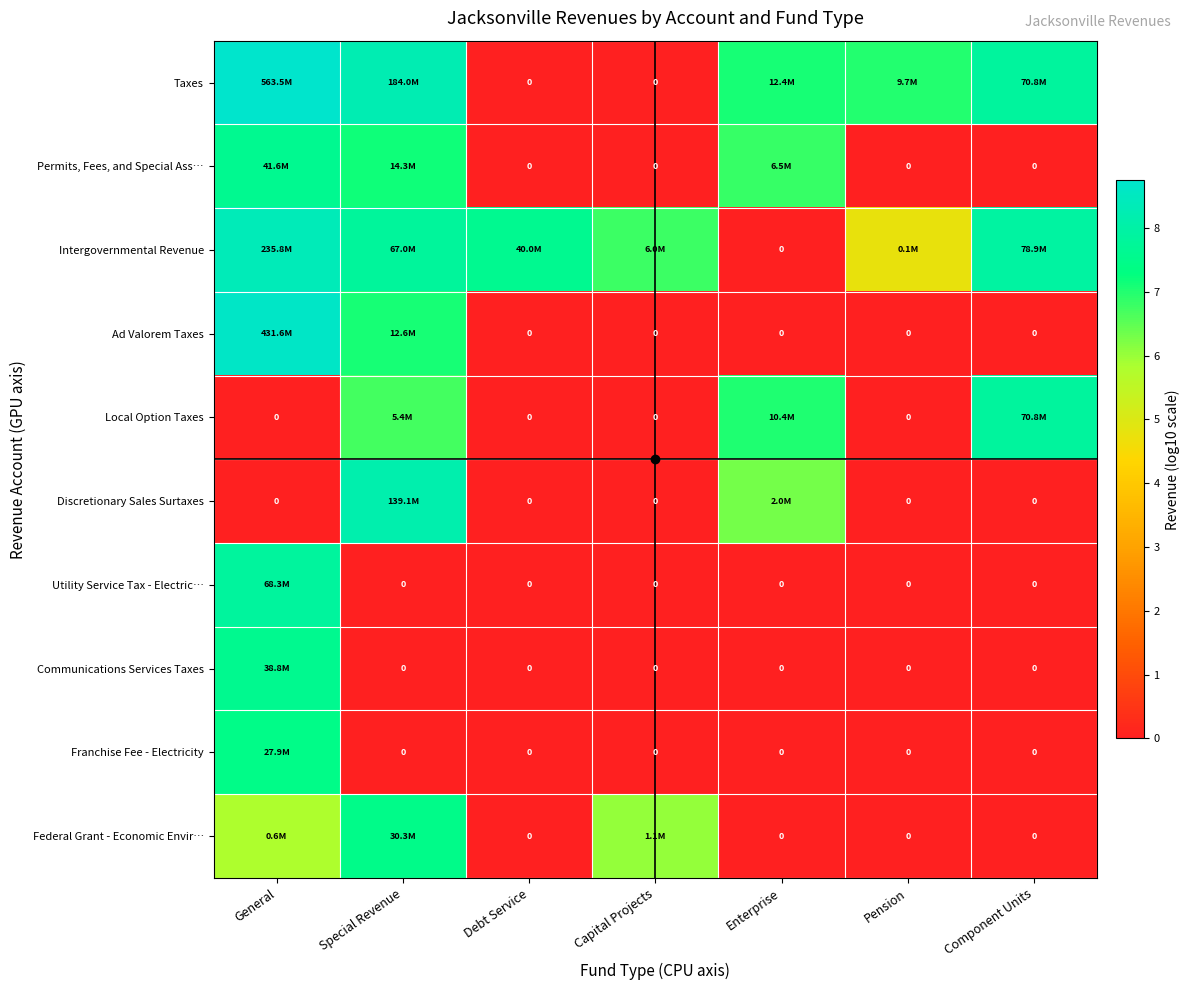

At which label does Taxes reach its minimum?

Debt Service